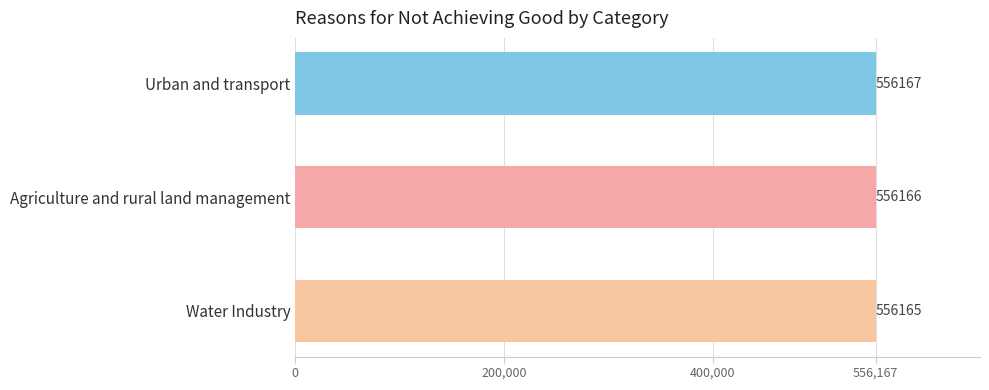

Which label corresponds to the largest value in the chart?

Urban and transport